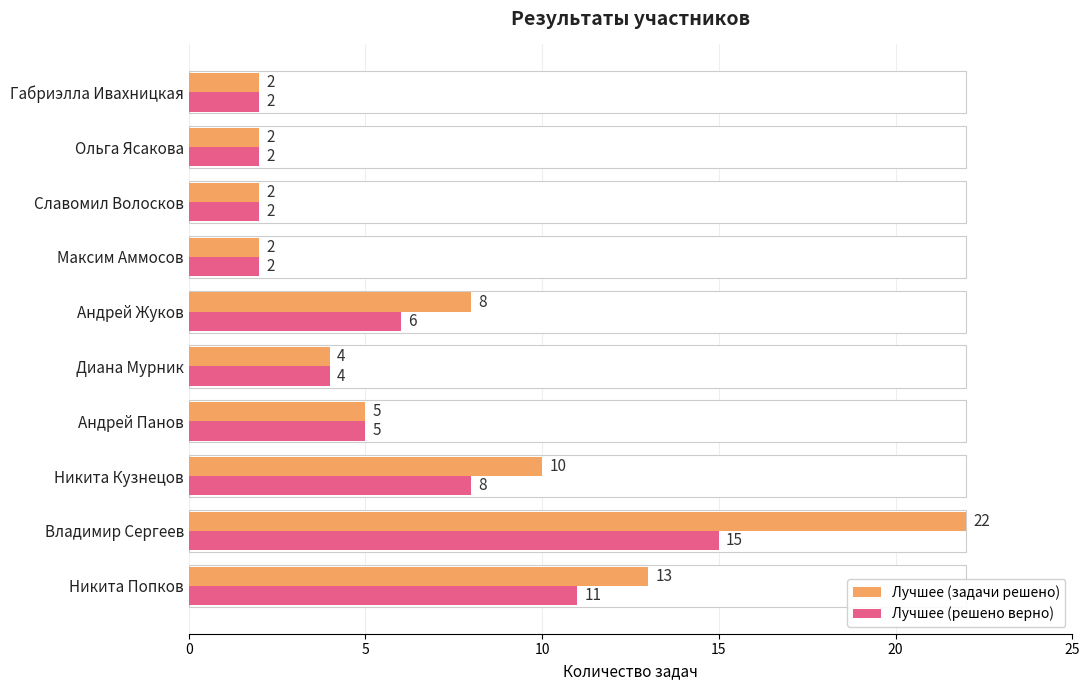

Count the number of data series in this chart.

2